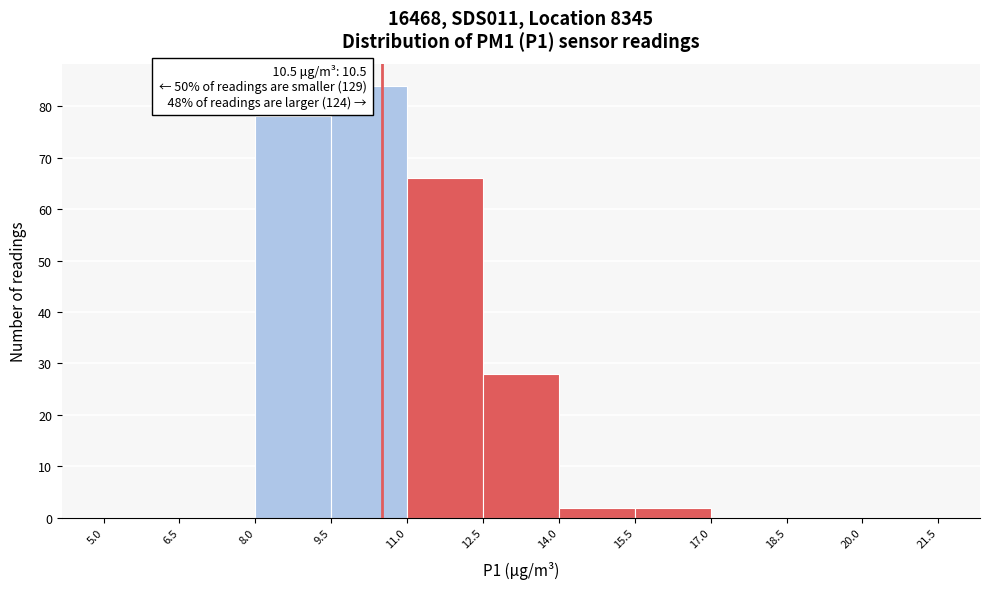

Over which range of the x-axis is the bar tallest?

9.5 to 11.0